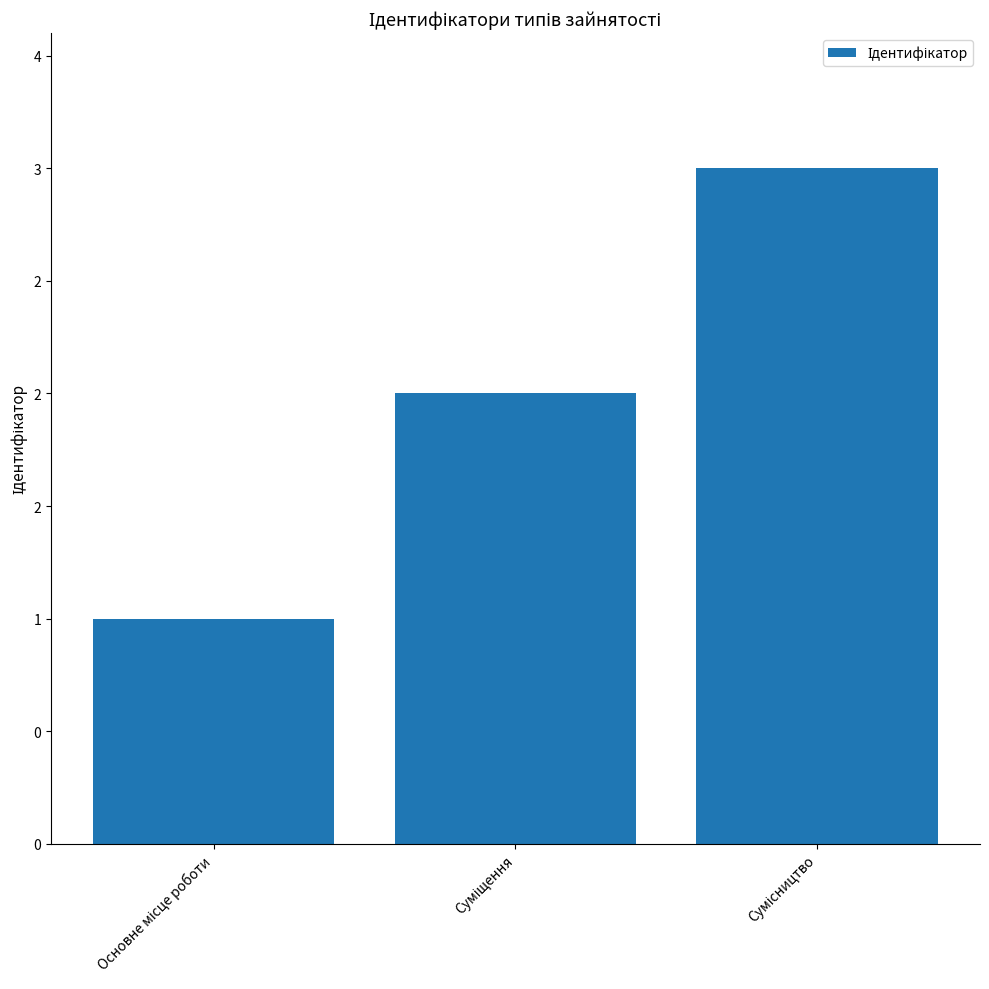

True or false: the data shows 2 at Суміщення.

True